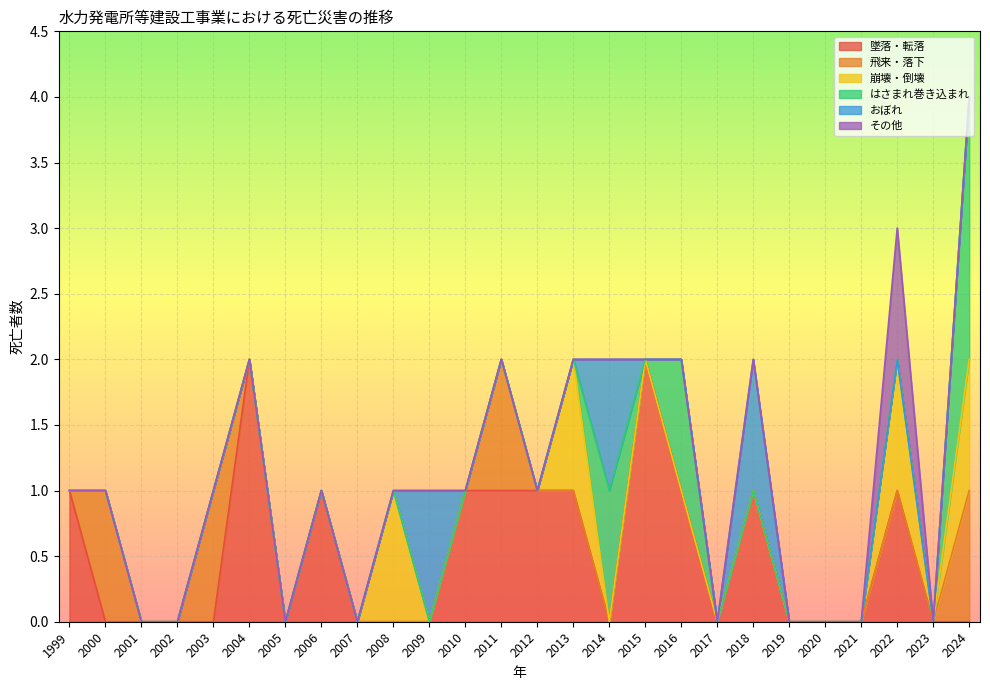

Between 2007 and 2001, which is larger?

2007